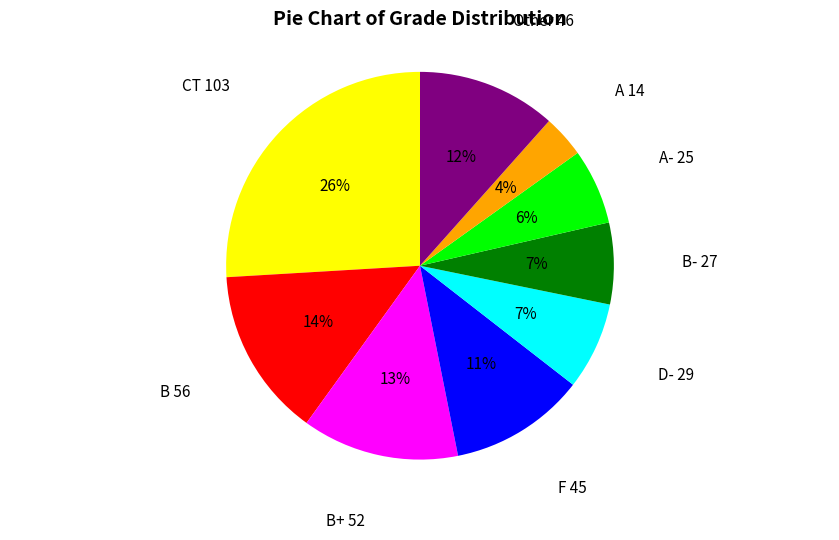

Does B- account for over 50% of the chart?

No